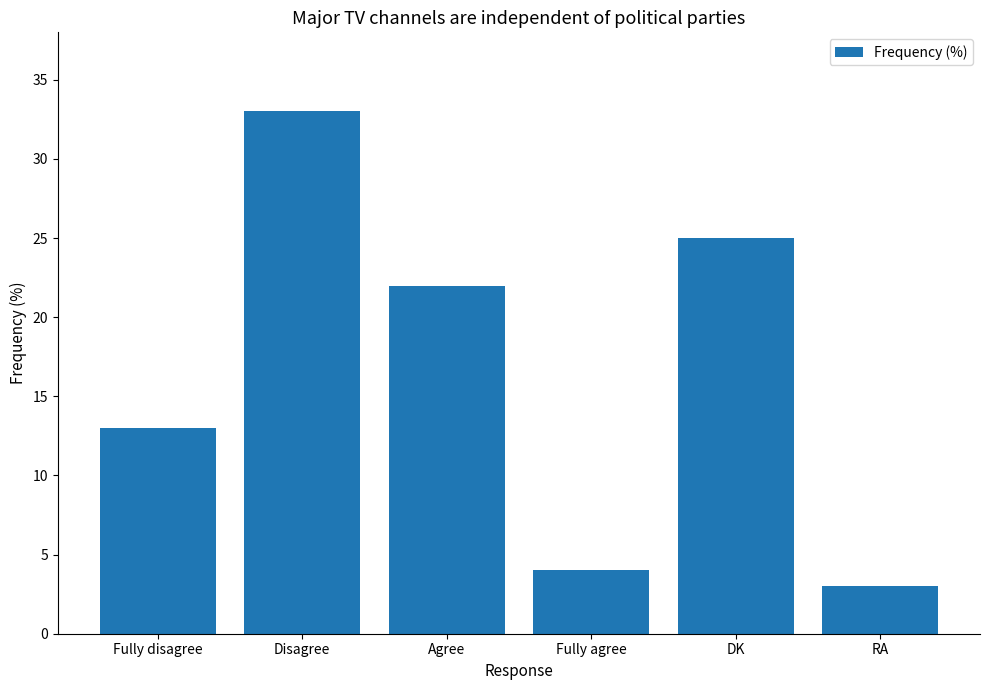

List the labels in order of value, smallest first.

RA, Fully agree, Fully disagree, Agree, DK, Disagree